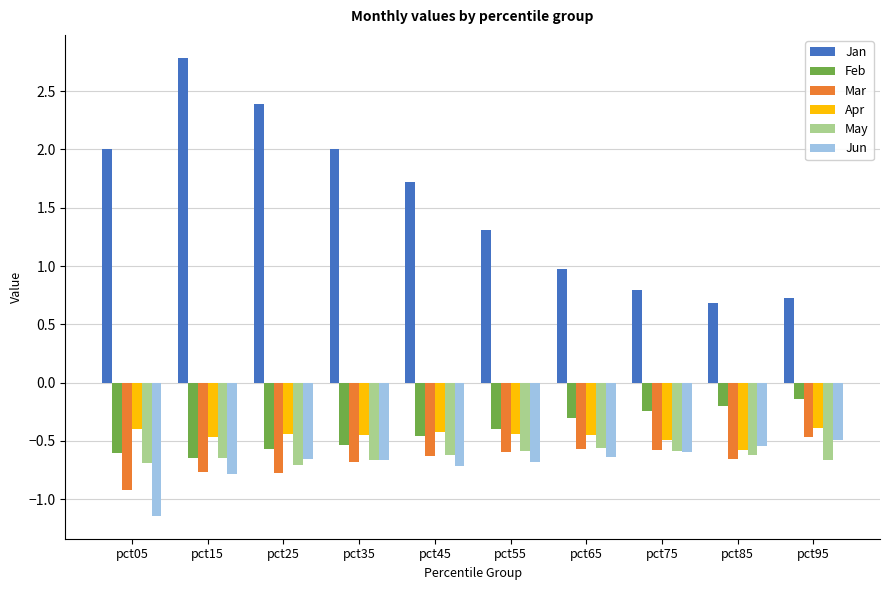

True or false: Apr has a value of -0.2 at pct05.

False